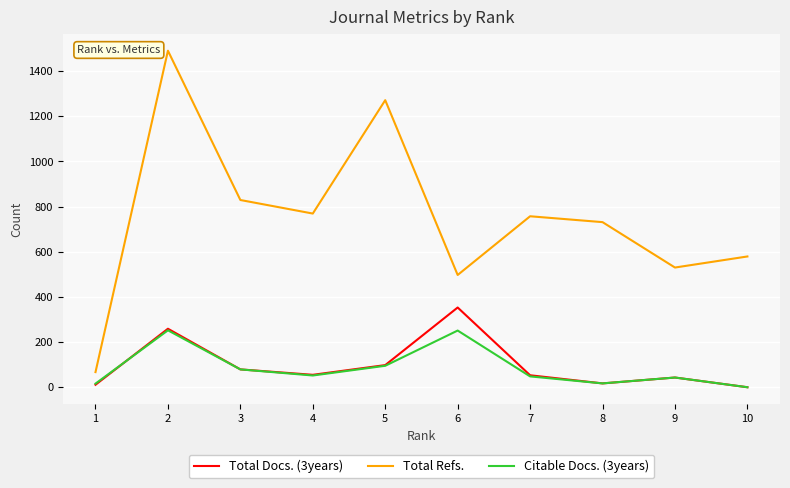

Where is the first local minimum for Citable Docs. (3years)?

4